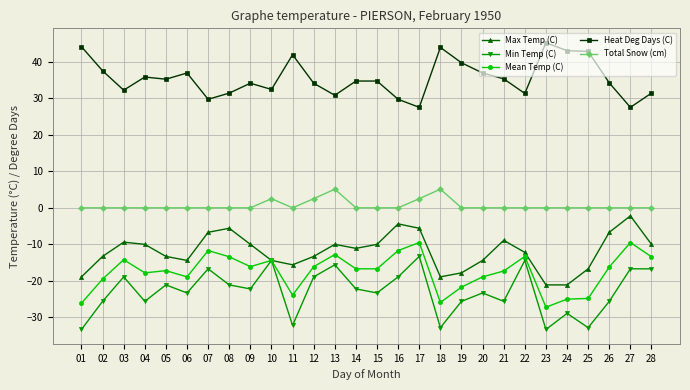

What is the difference between the second highest and second lowest values in the Total Snow (cm) series?

5.1